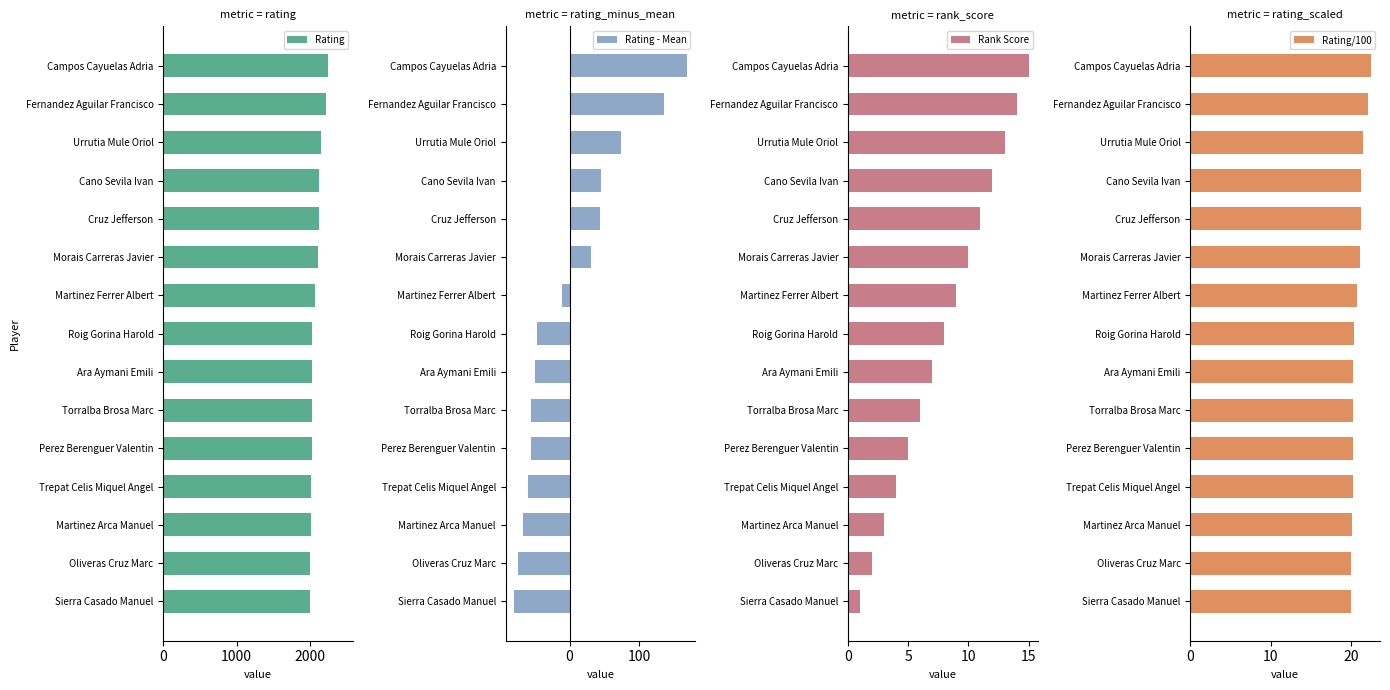

List the labels in order of Rank Score value, smallest first.

Sierra Casado Manuel, Oliveras Cruz Marc, Martinez Arca Manuel, Trepat Celis Miquel Angel, Perez Berenguer Valentin, Torralba Brosa Marc, Ara Aymani Emili, Roig Gorina Harold, Martinez Ferrer Albert, Morais Carreras Javier, Cruz Jefferson, Cano Sevila Ivan, Urrutia Mule Oriol, Fernandez Aguilar Francisco, Campos Cayuelas Adria